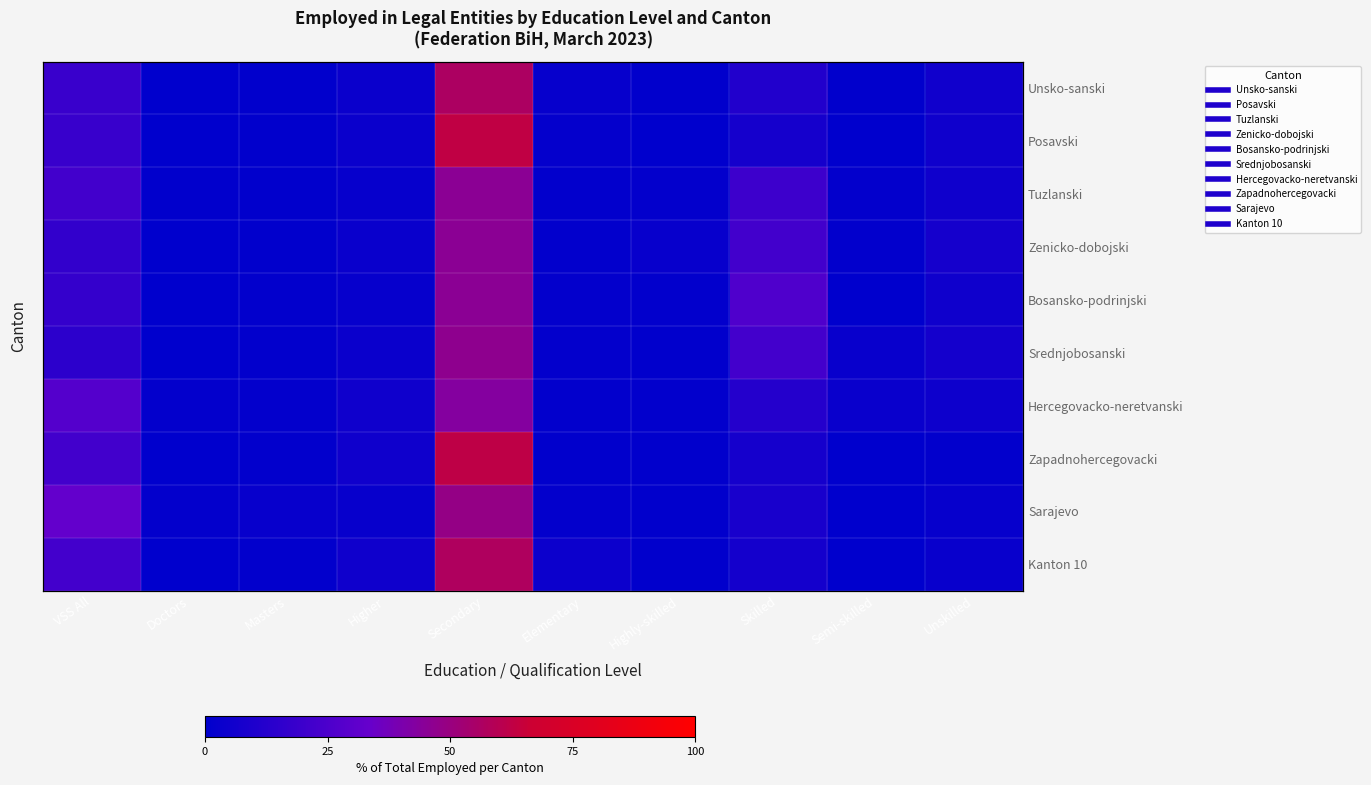

At which category is the sum across all series the highest?

Secondary